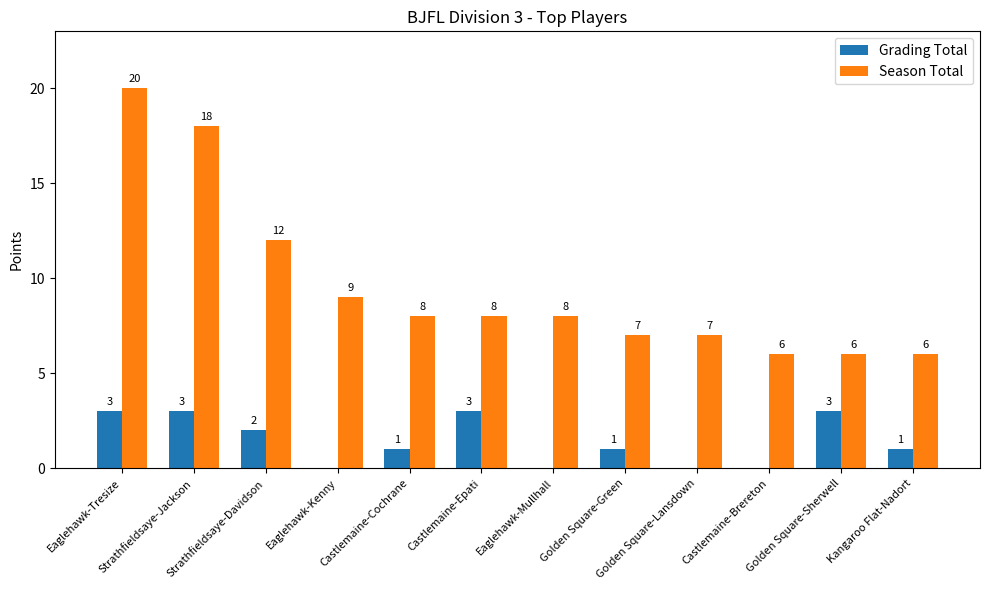

Where is Season Total nearest to the value 13?

Strathfieldsaye-Davidson